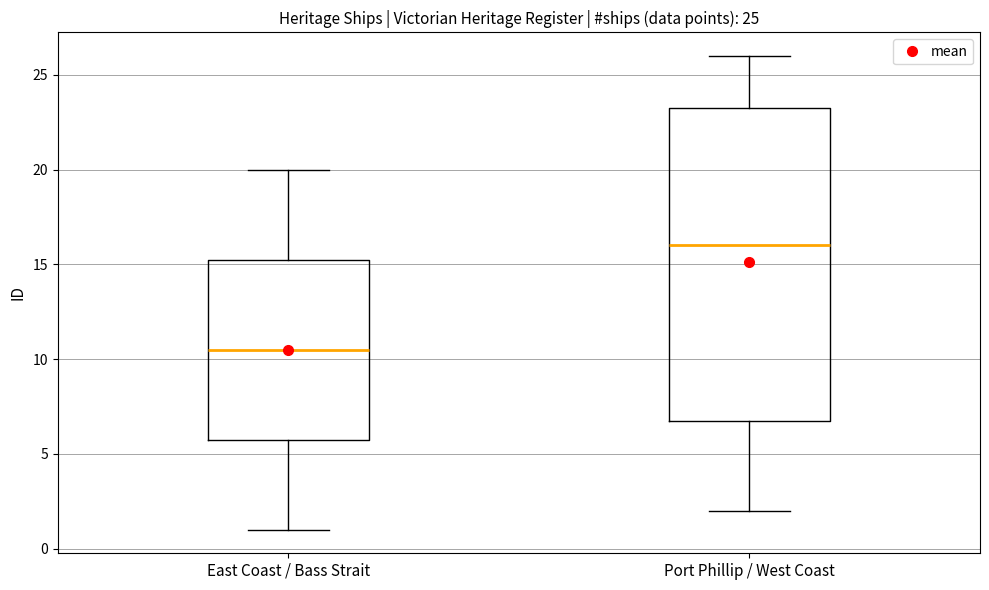

Comparing the boxes themselves (not the whiskers), which one is the tallest?

Port Phillip / West Coast